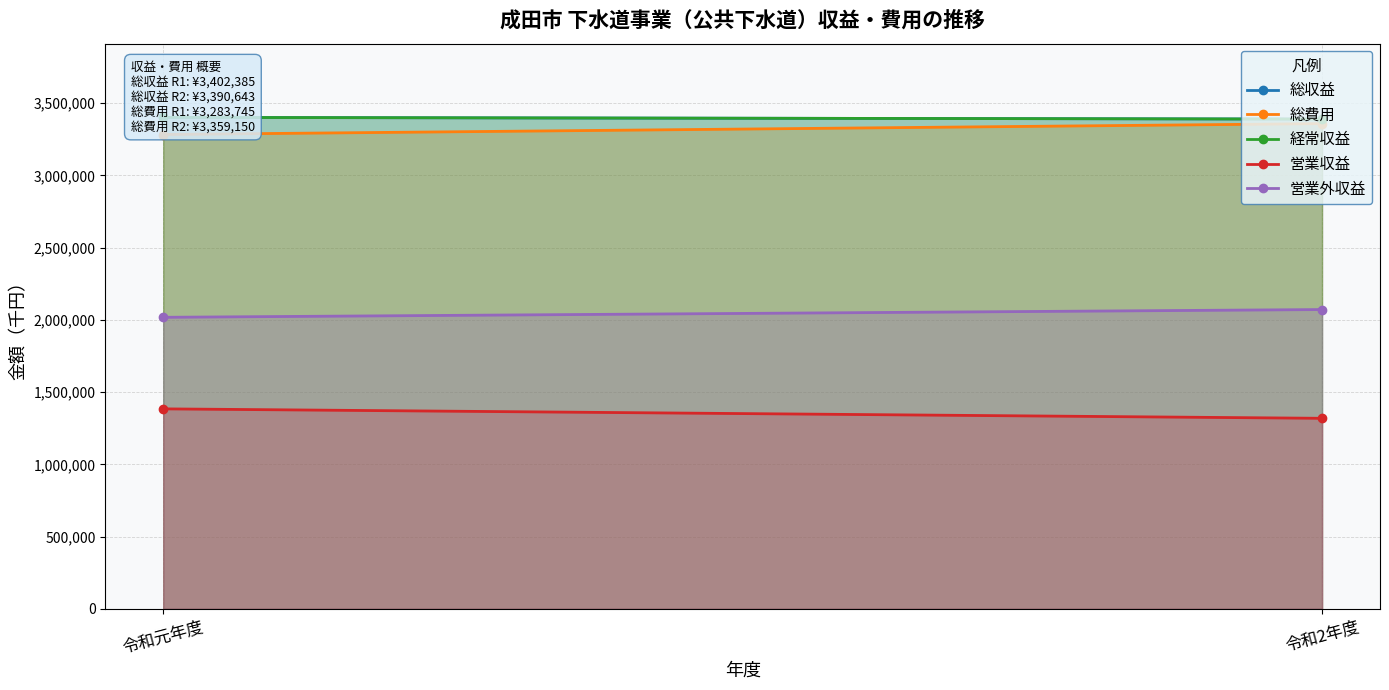

Rank the categories by 営業外収益 value from highest to lowest.

令和2年度, 令和元年度